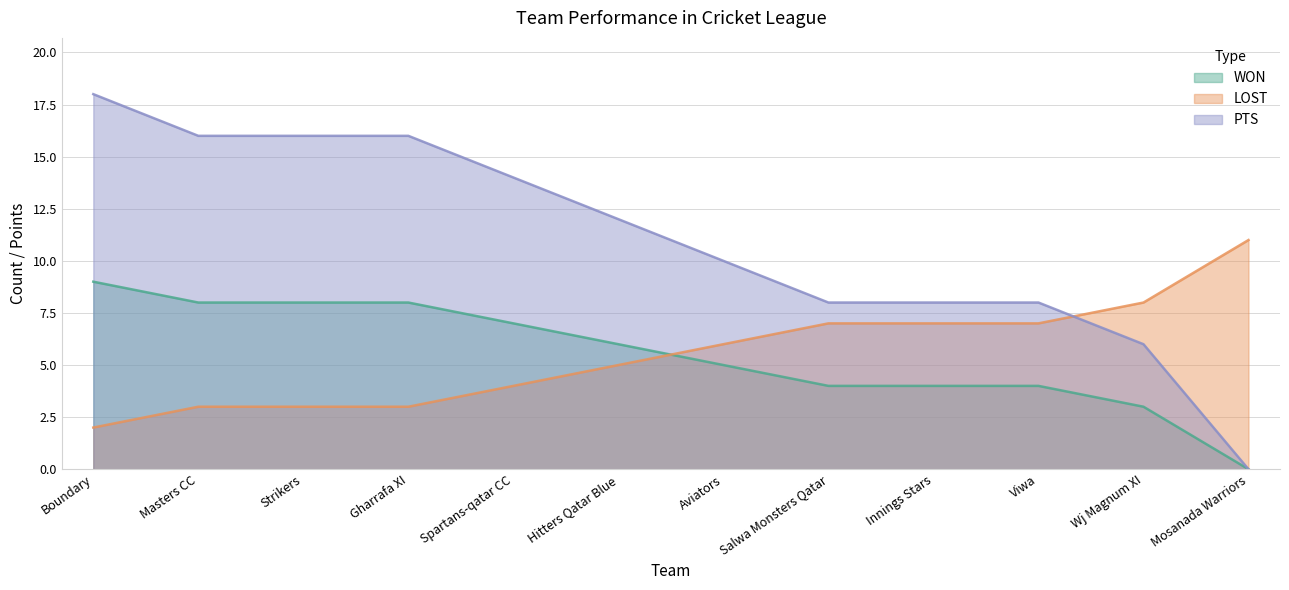

Reading right to left, what are all the values shown in this chart?

WON: 0	3	4	4	4	5	6	7	8	8	8	9
LOST: 11	8	7	7	7	6	5	4	3	3	3	2
PTS: 0	6	8	8	8	10	12	14	16	16	16	18